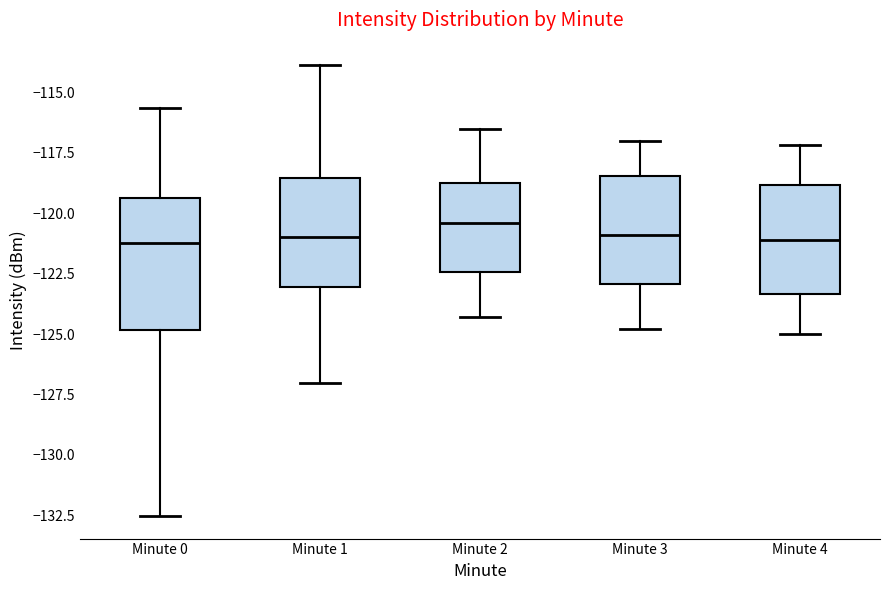

Where does the median line of the box for Minute 4 sit on the y-axis? The values are not printed on the chart, so give them approximately, as read against the axis.

-121.0